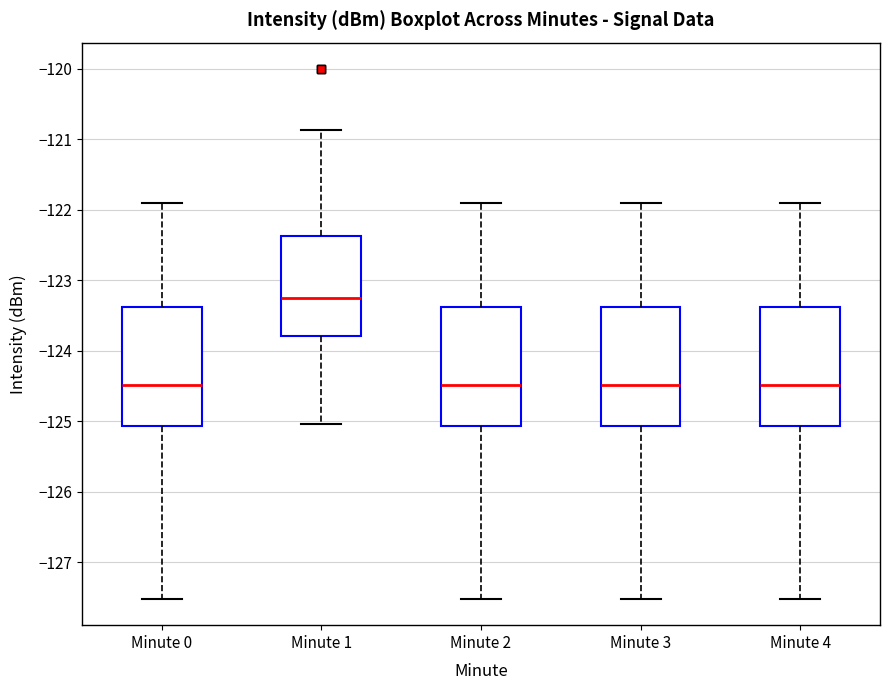

Where is the lower edge of the box for Minute 4 on the y-axis? The values are not printed on the chart, so give them approximately, as read against the axis.

-125.1